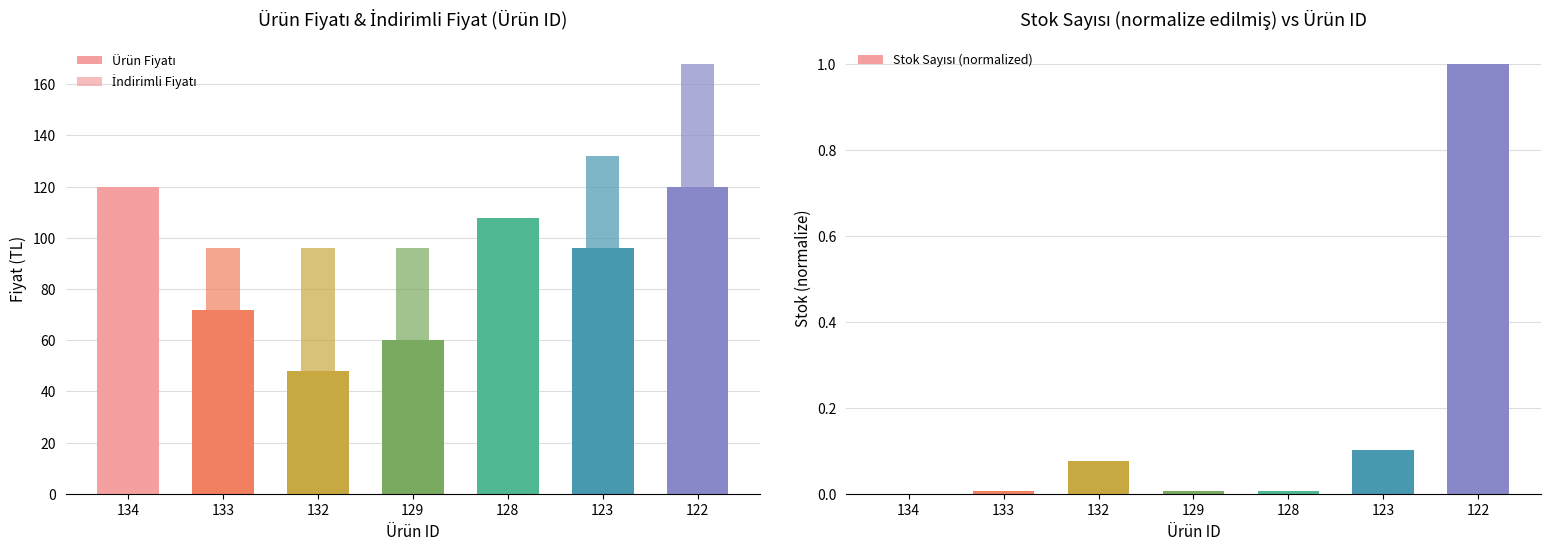

Which category has the highest value in the İndirimli Fiyatı series?

122